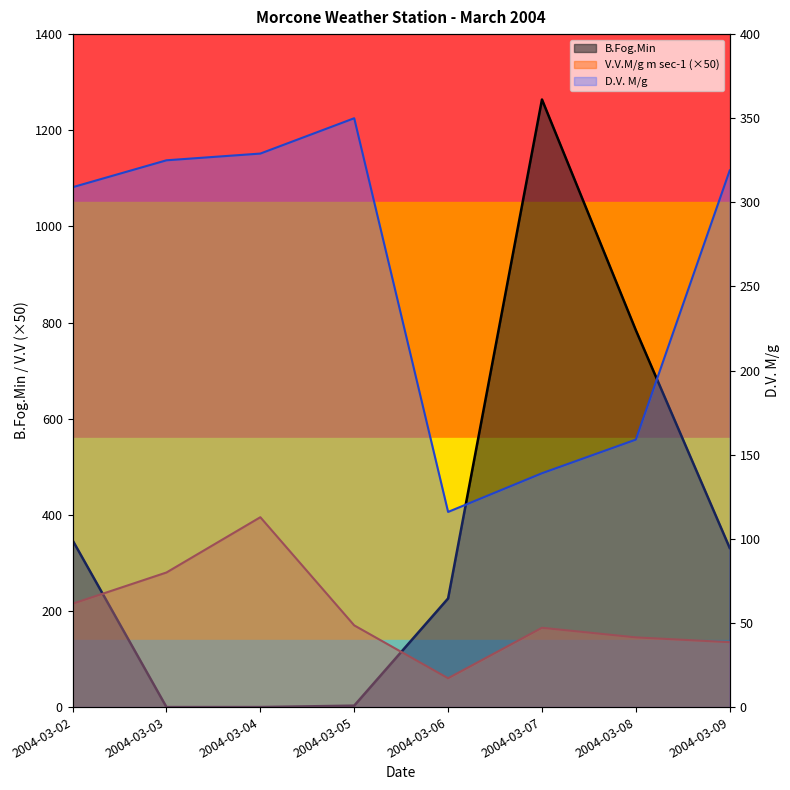

In V.V.M/g m sec-1, how many points are lower than both neighbors (excluding endpoints)?

1